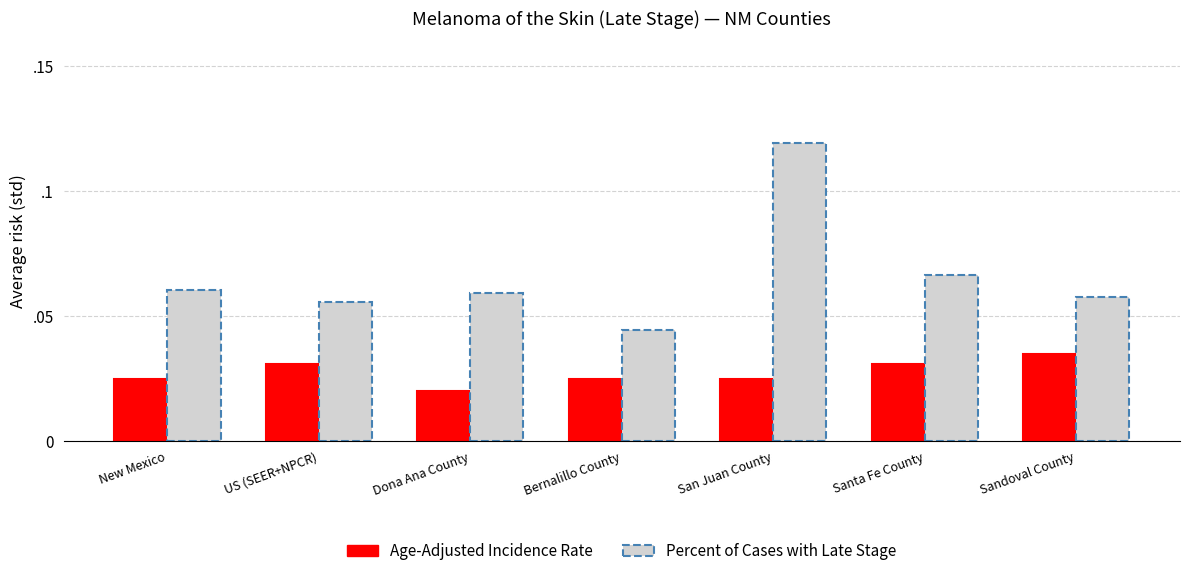

What are all the series names shown in the legend?

Age-Adjusted Incidence Rate, Percent of Cases with Late Stage